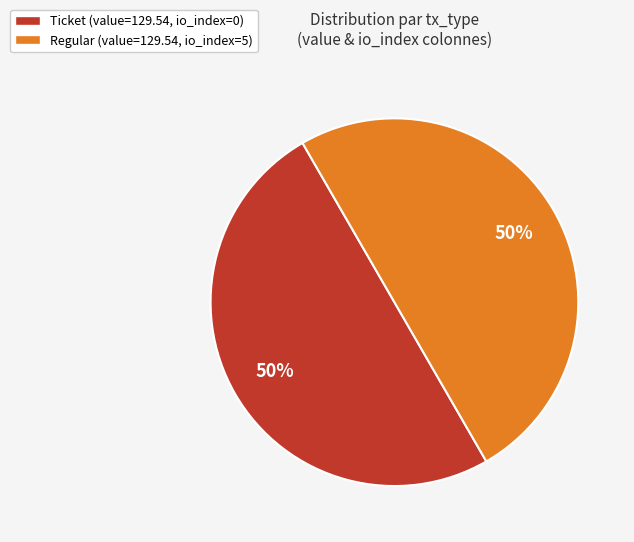

To the nearest percent, what is the average slice percentage?

50%